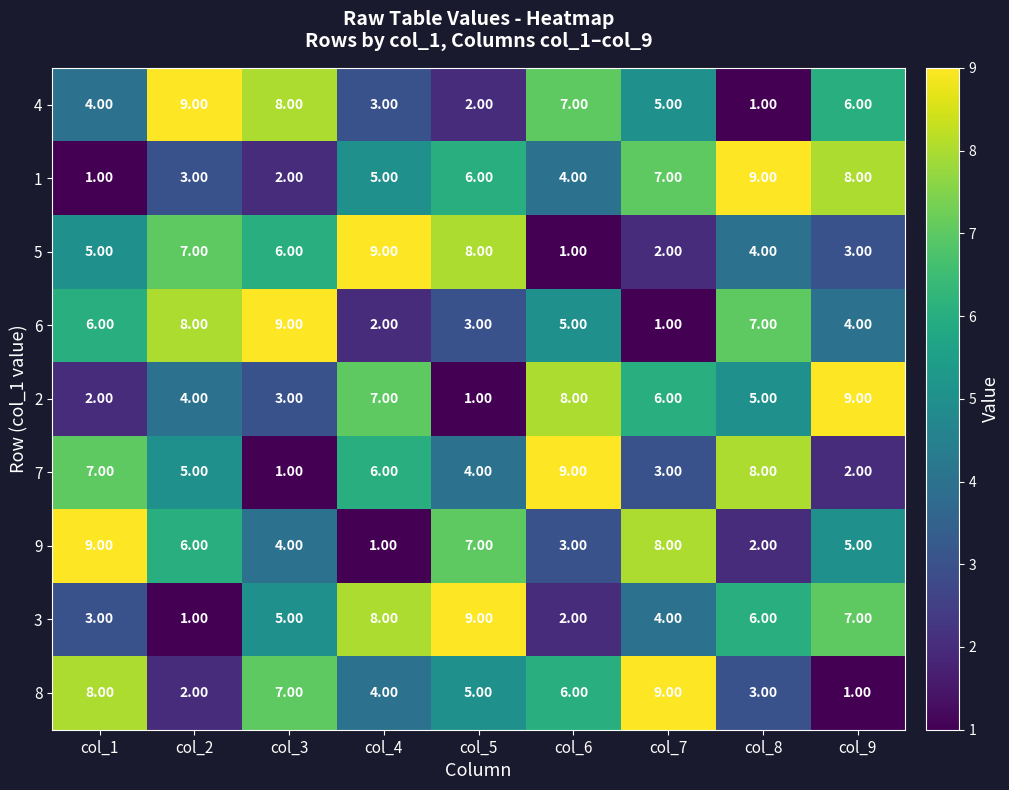

How many series are shown in this chart?

9